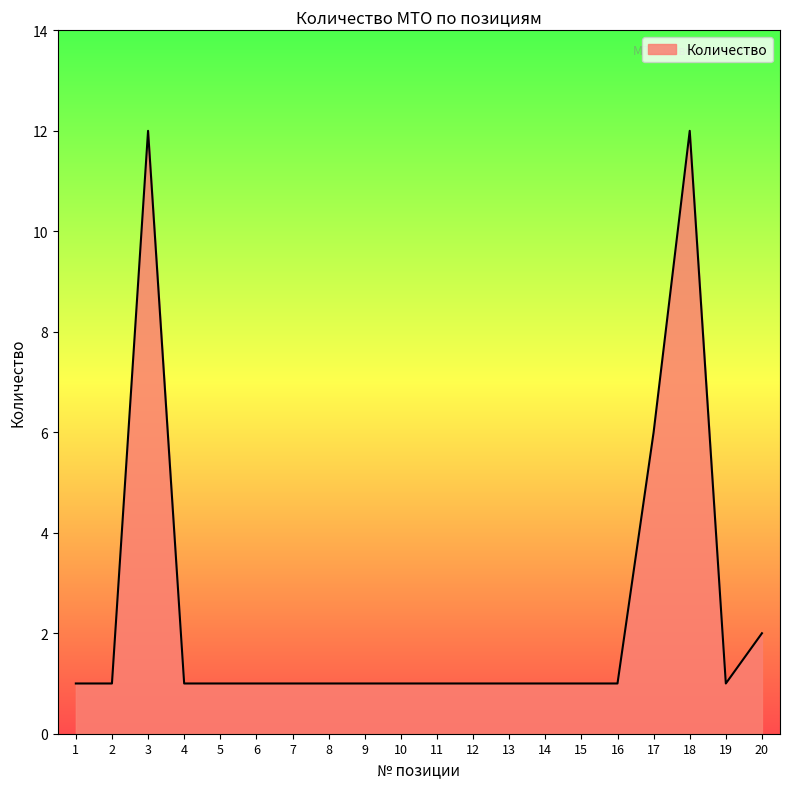

True or false: the data shows 1 at 19.

True